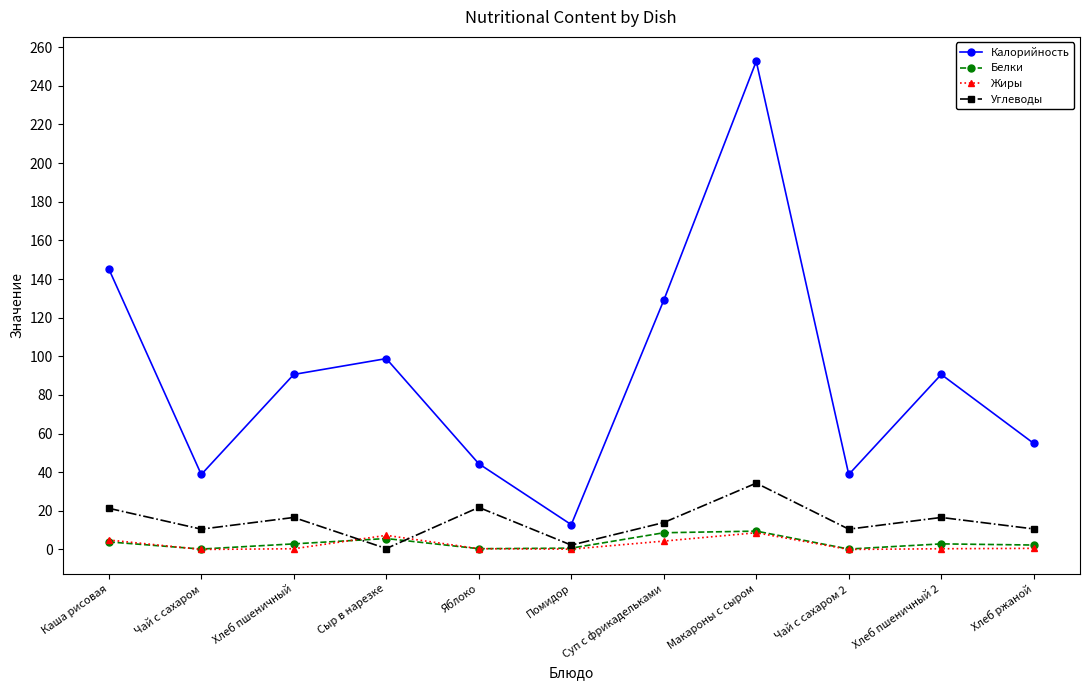

Where is Калорийность nearest to the value 132?

Суп с фрикадельками